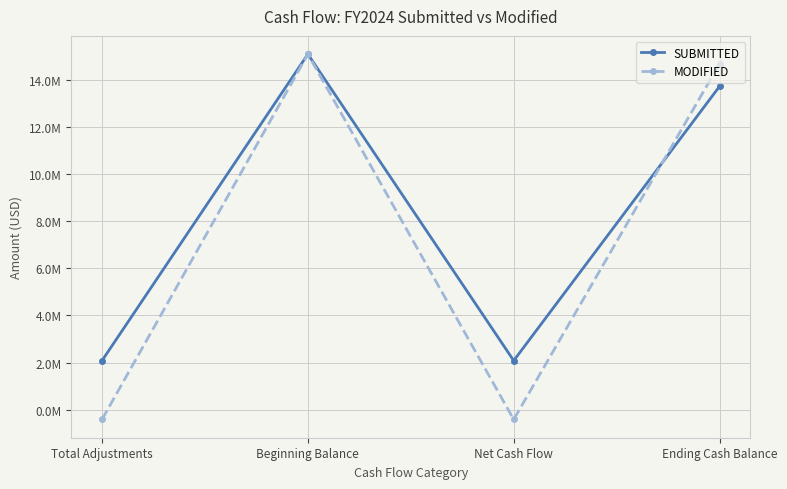

What are all the series names shown in the legend?

SUBMITTED, MODIFIED